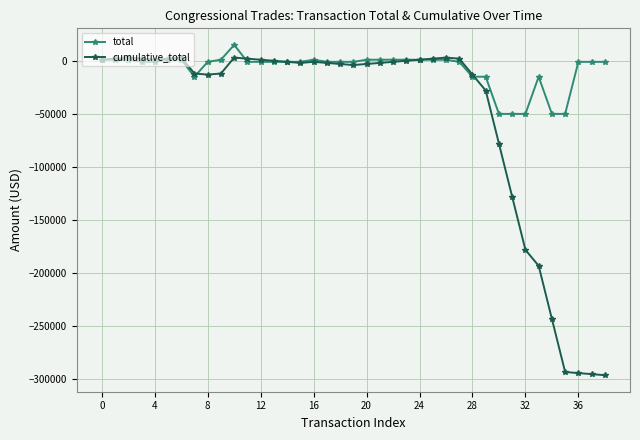

What are all the series names shown in the legend?

total, cumulative_total